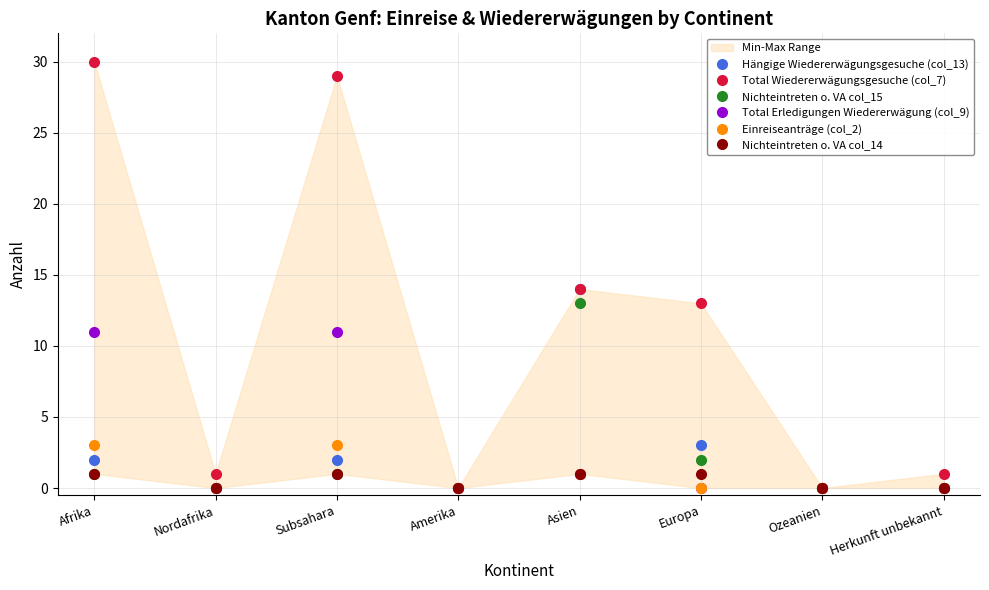

At which category does Total Wiedererwägungsgesuche (col_7) reach its first local peak?

Subsahara